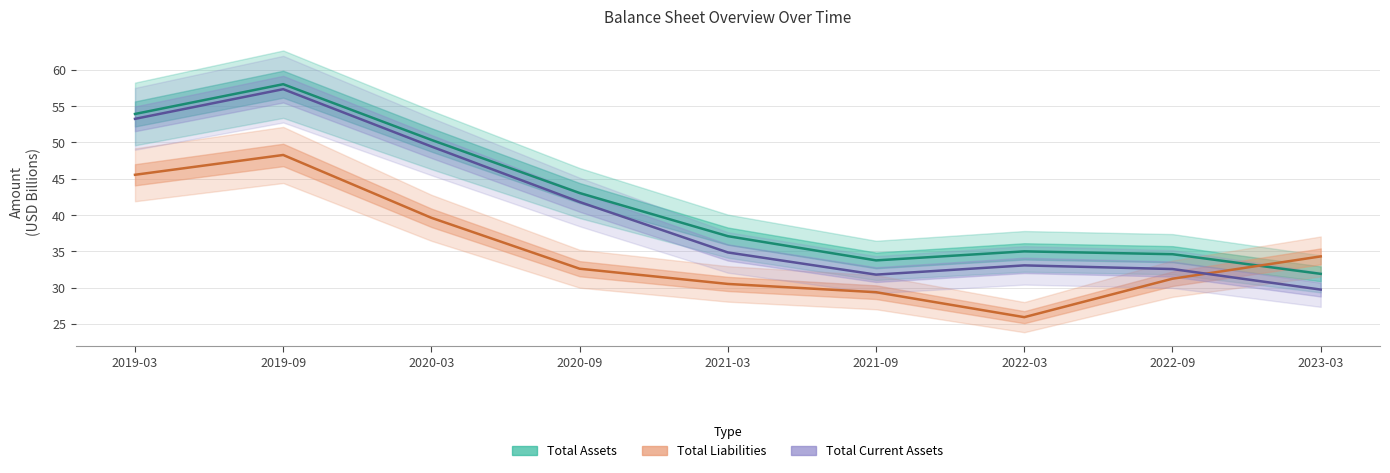

Reading left to right, what are all the values shown in this chart?

Total Assets: 53.9	58.0	50.3	43.0	37.1	33.8	35.0	34.6	31.9
Total Liabilities: 45.5	48.3	39.6	32.6	30.5	29.4	25.9	31.2	34.3
Total Current Assets: 53.2	57.3	49.4	41.8	34.9	31.8	33.1	32.6	29.7